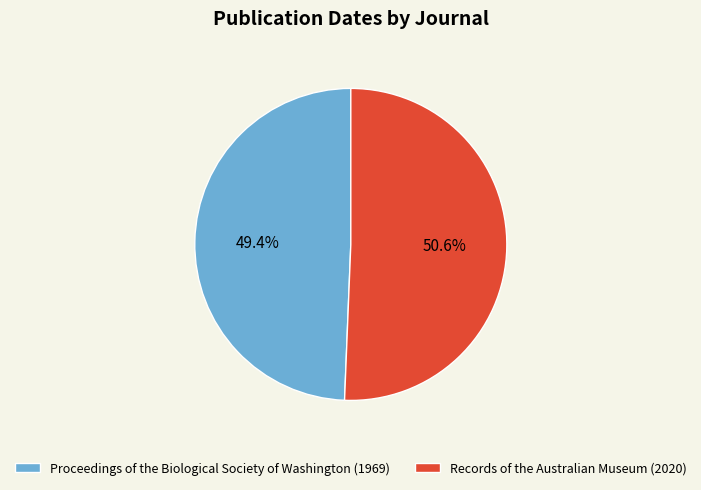

What is the total percentage of Proceedings of the Biological Society of Washington (1969) and Records of the Australian Museum (2020)?

100.0%